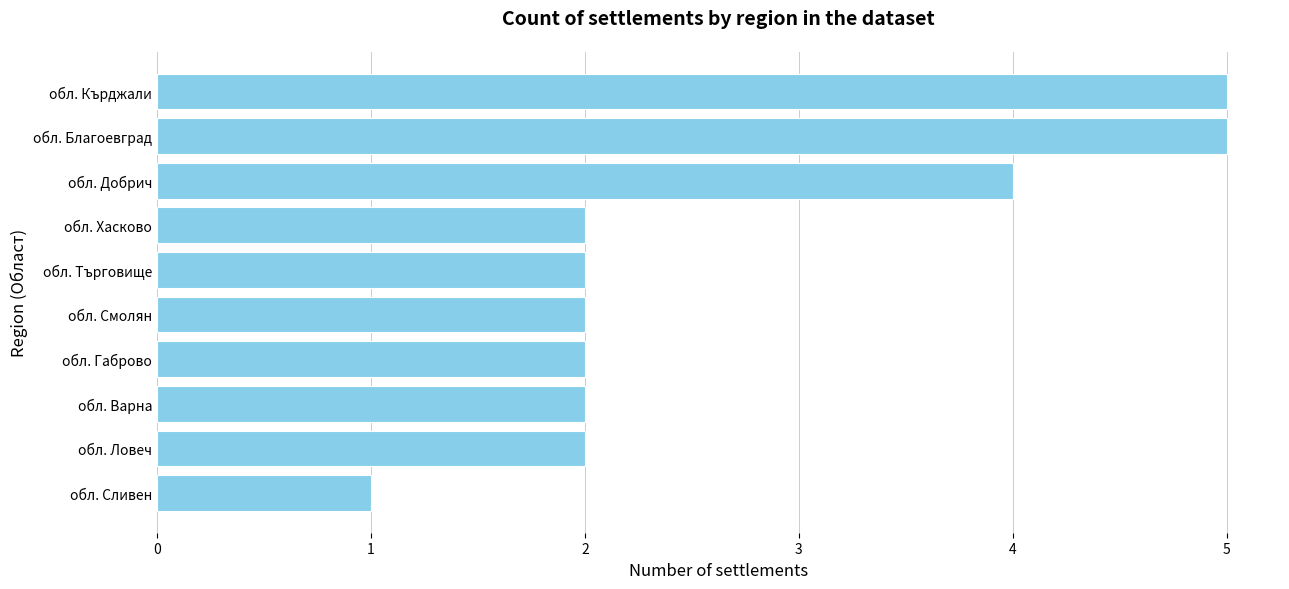

What value does the data have at обл. Добрич?

4